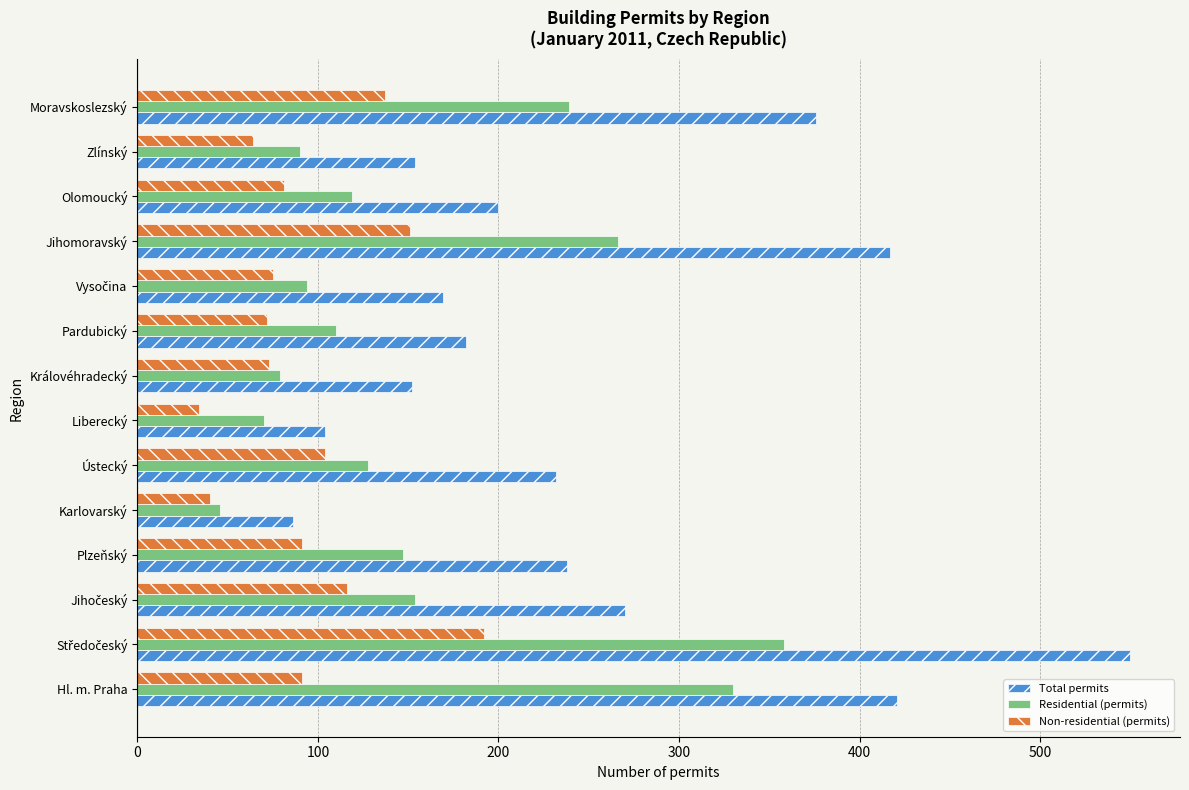

Rank the series by their average value, from highest to lowest.

Total permits, Residential (permits), Non-residential (permits)